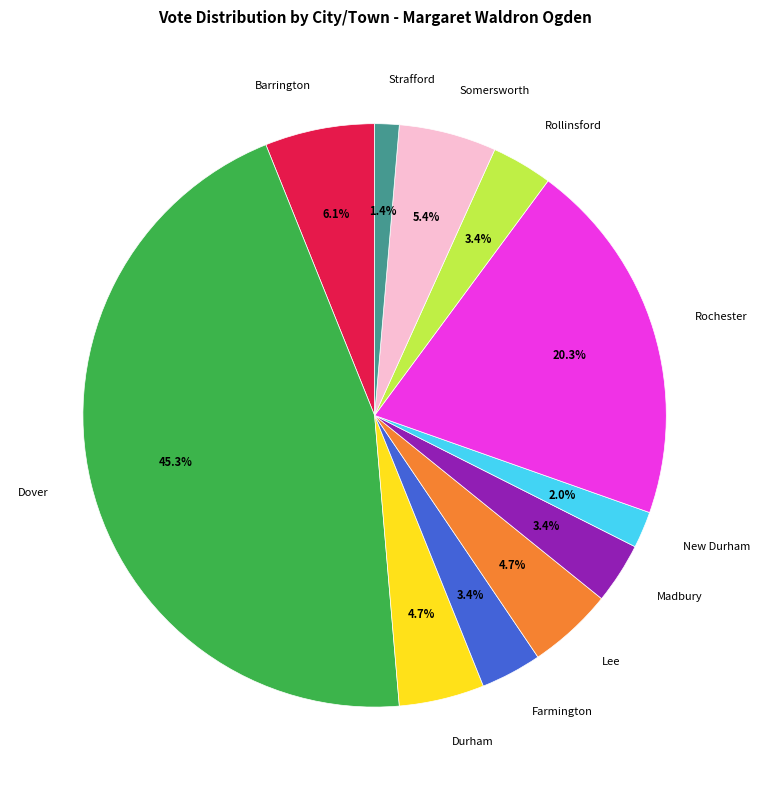

How many slices are in this pie chart?

11